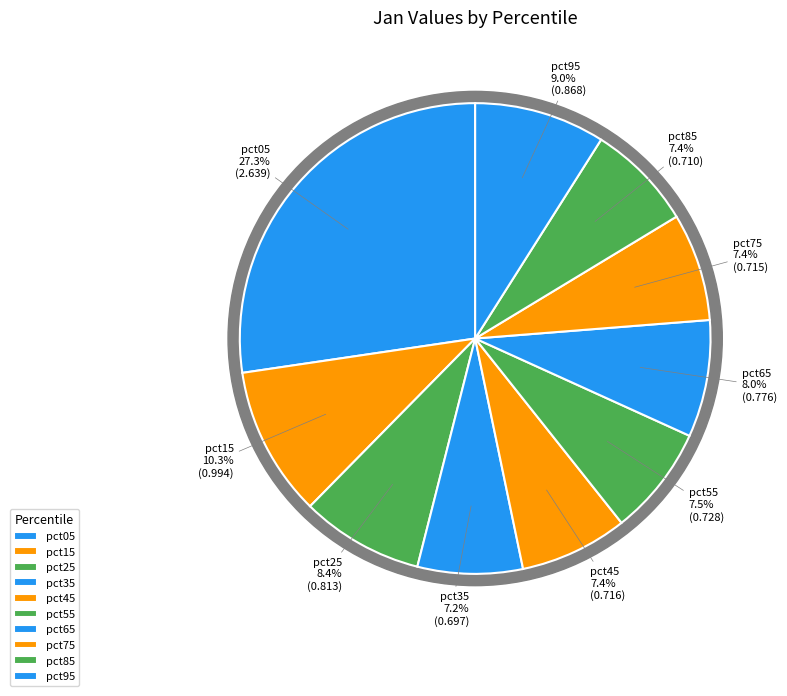

Rank the categories by value from highest to lowest.

pct05, pct15, pct95, pct25, pct65, pct55, pct45, pct75, pct85, pct35